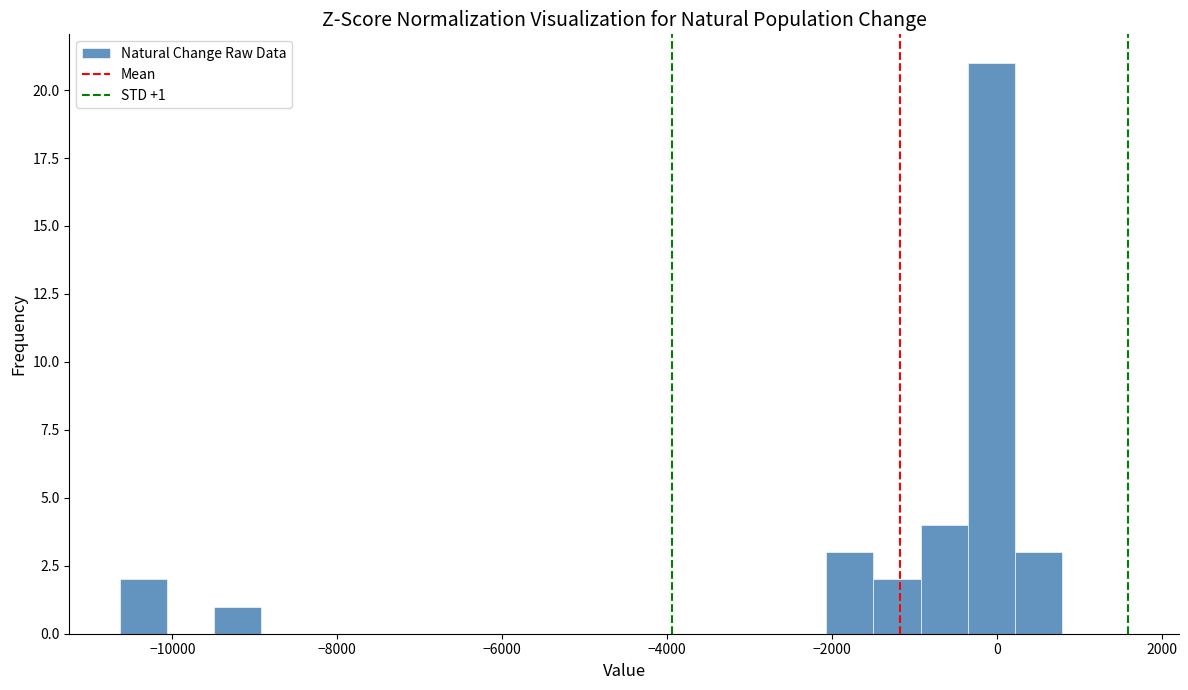

Read against the x-axis, roughly where is the centre of the tallest bar?

0